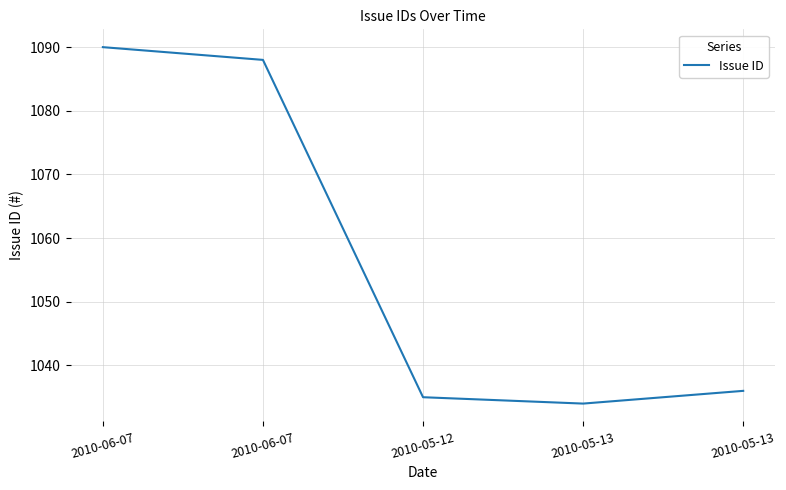

At which label is the value closest to 1062?

2010-06-07